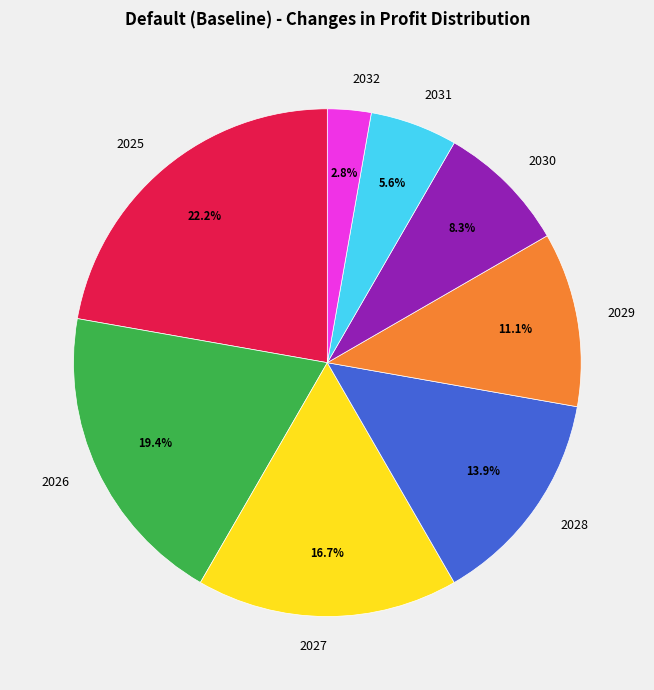

Is there a majority slice in this chart?

No